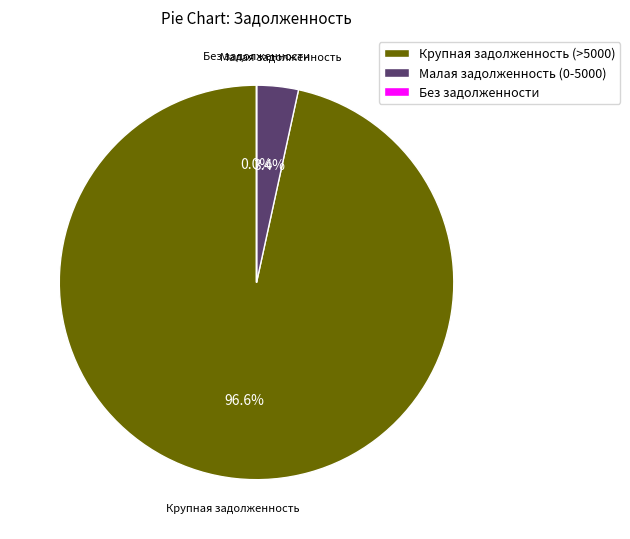

Does any single category account for the majority?

Yes